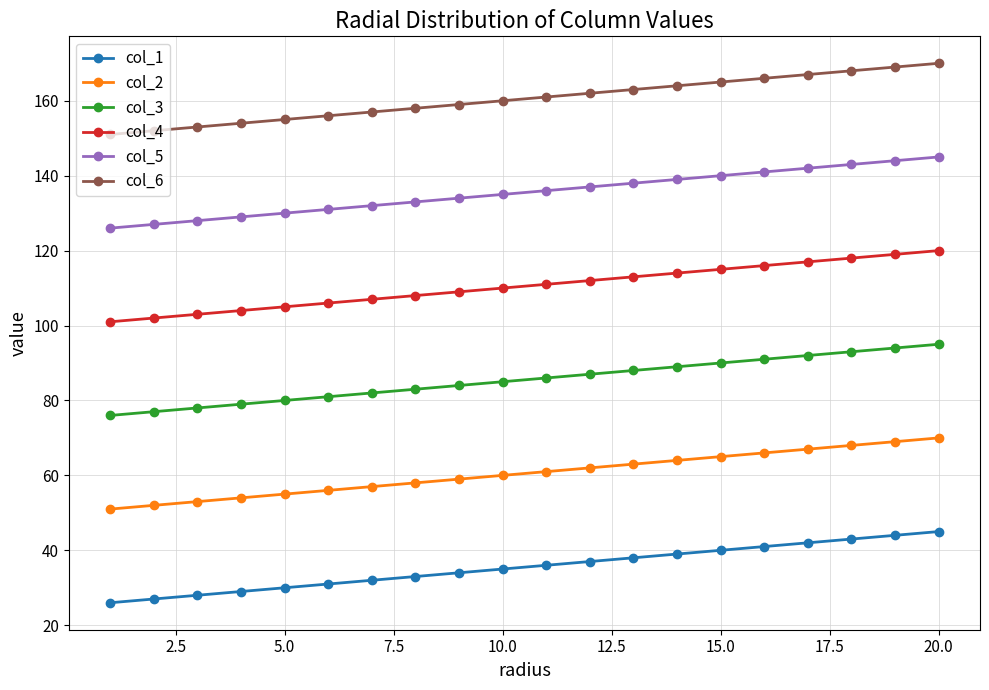

What is the difference between the second highest and second lowest values in the col_4 series?

17